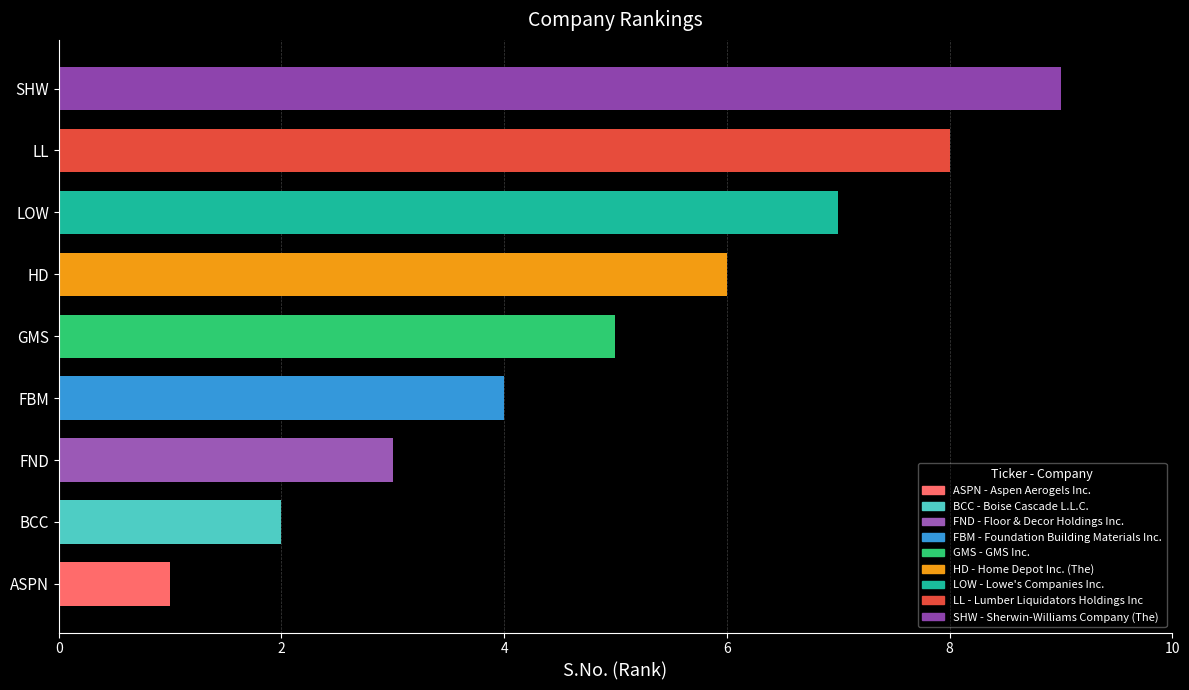

What is the average value?

5